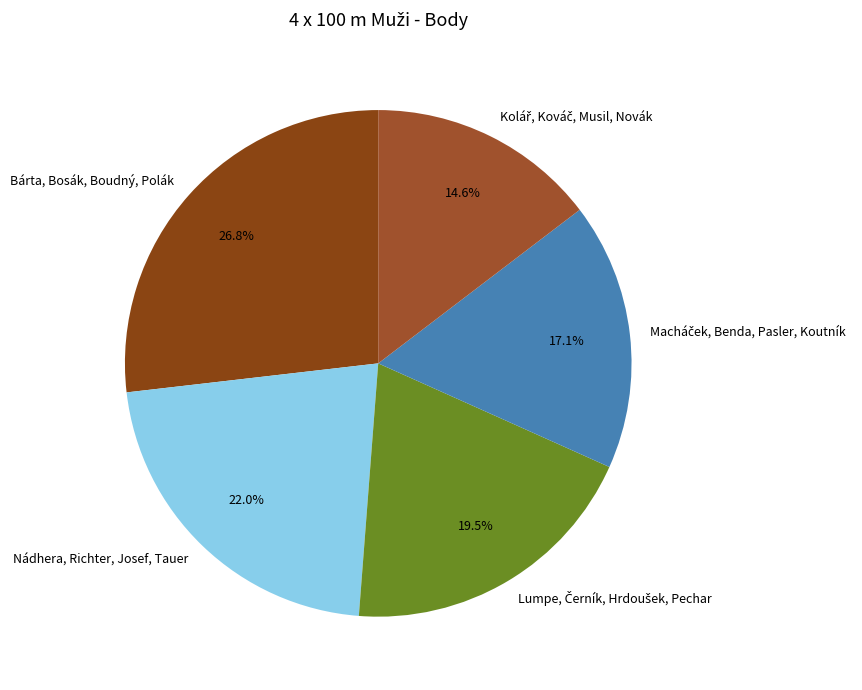

To the nearest percent, what is the difference between the largest and smallest slice percentages?

12%